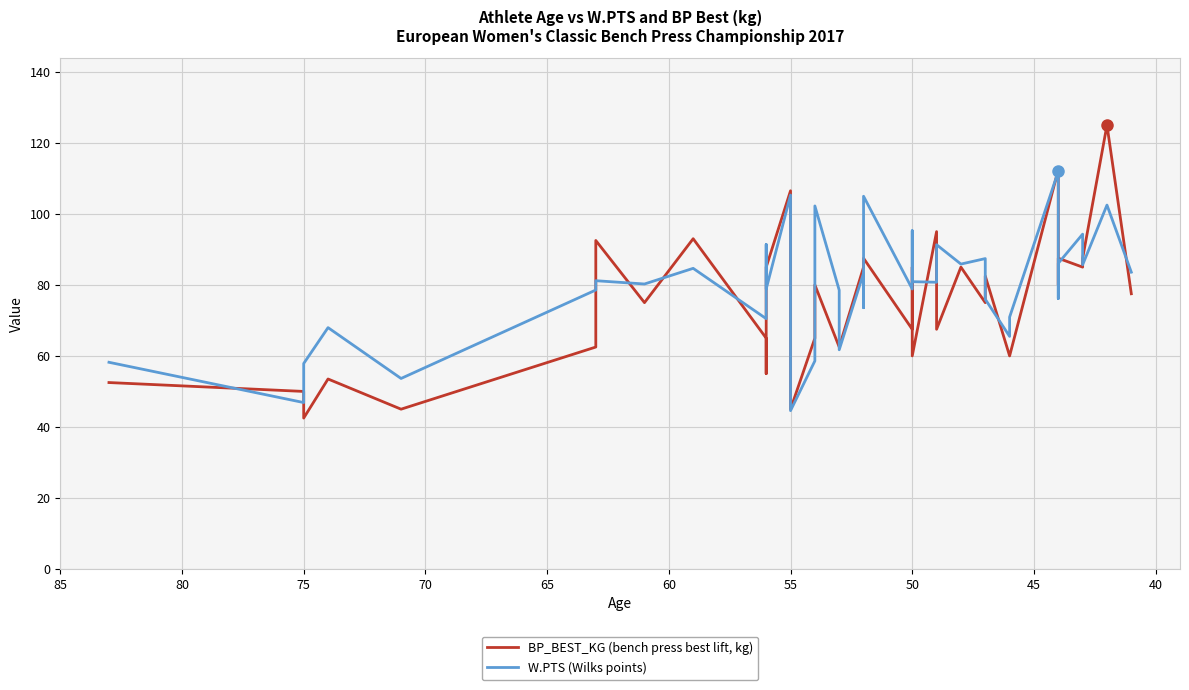

Reading left to right, extract all data points from this chart.

BP_BEST_KG: 52.5	50.0	42.5	53.5	45.0	62.5	92.5	75.0	93.0	65.0	55.0	85.0	85.0	106.5	45.0	65.0	80.0	62.5	62.5	85.0	85.0	87.5	67.5	85.0	60.0	95.0	67.5	85.0	75.0	82.5	60.0	60.0	112.5	87.5	80.0	87.5	85.0	87.5	125.0	77.5
W.PTS: 58.2	46.9	57.9	68.0	53.6	78.6	81.2	80.2	84.7	70.5	71.5	91.4	78.8	105.3	44.6	58.6	102.2	78.5	61.7	83.3	73.6	105.0	78.8	95.3	80.9	80.7	91.3	85.9	87.4	76.0	65.5	70.9	112.0	82.7	76.2	86.1	94.3	85.7	102.5	83.6